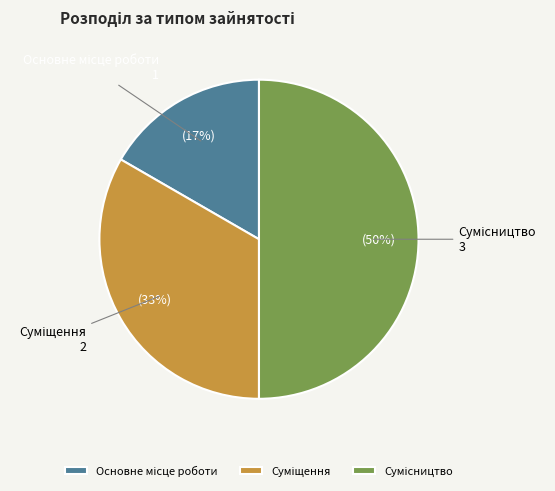

To the nearest percent, what is the difference between the largest and smallest slice percentages?

33%